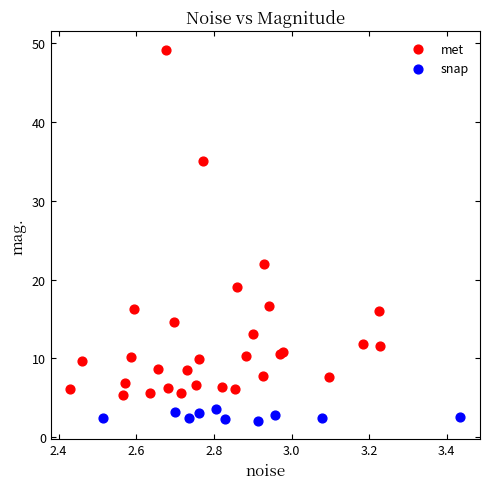

Which series reaches the minimum Y coordinate?

snap